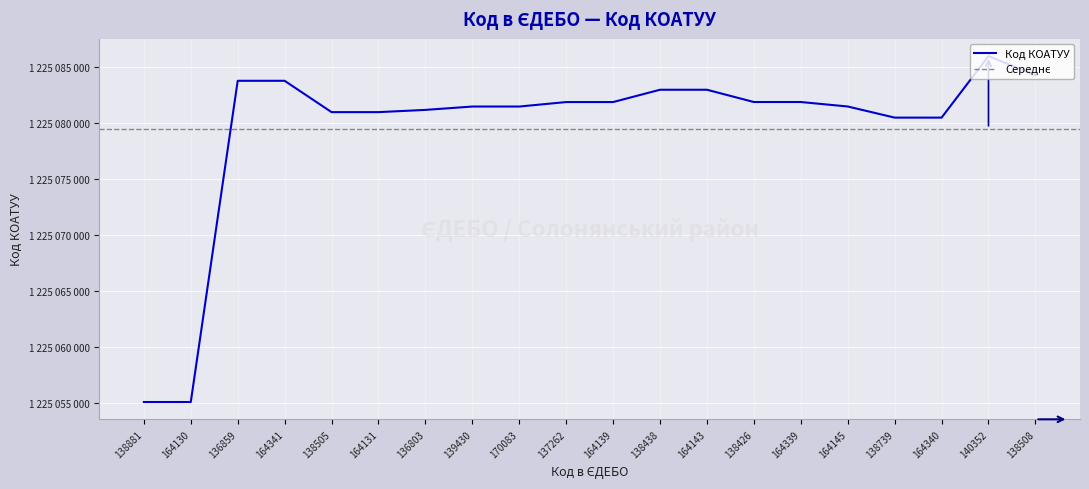

True or false: the data shows 1600021283 at 139430.

False